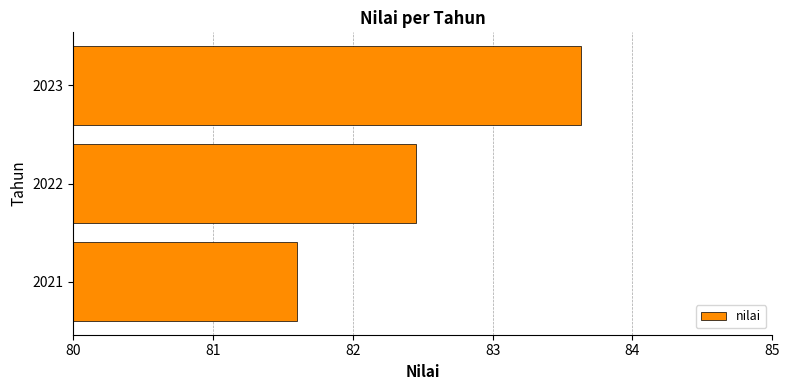

How many bars are there in total?

3